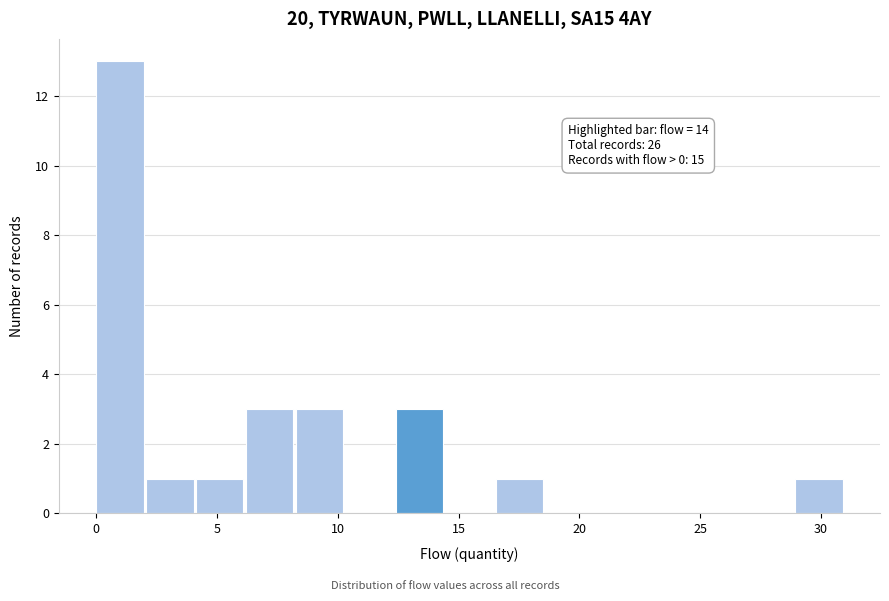

Over which range of the x-axis is the bar tallest?

0.0 to 2.0